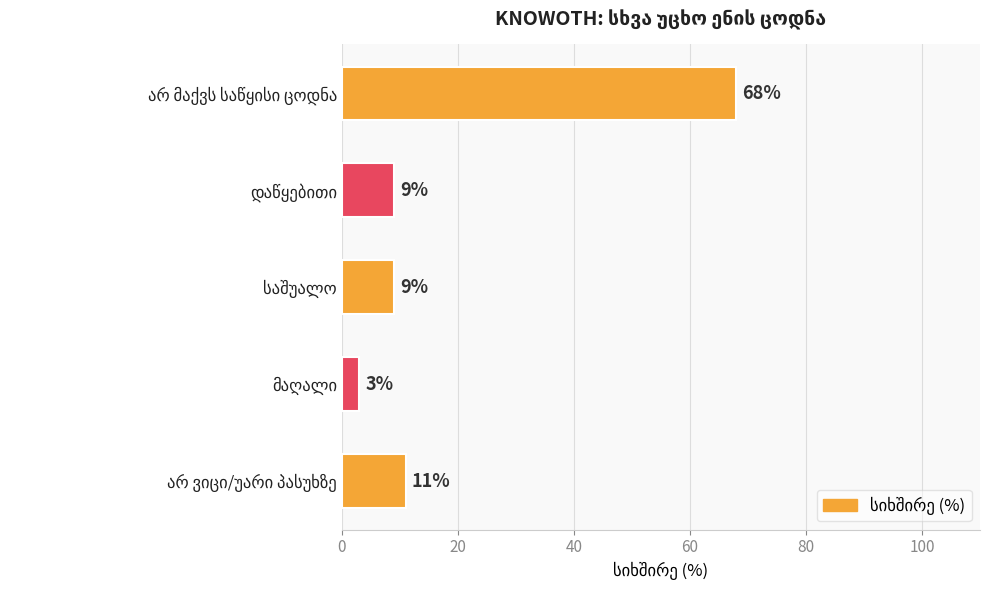

What is the sum of all values?

100